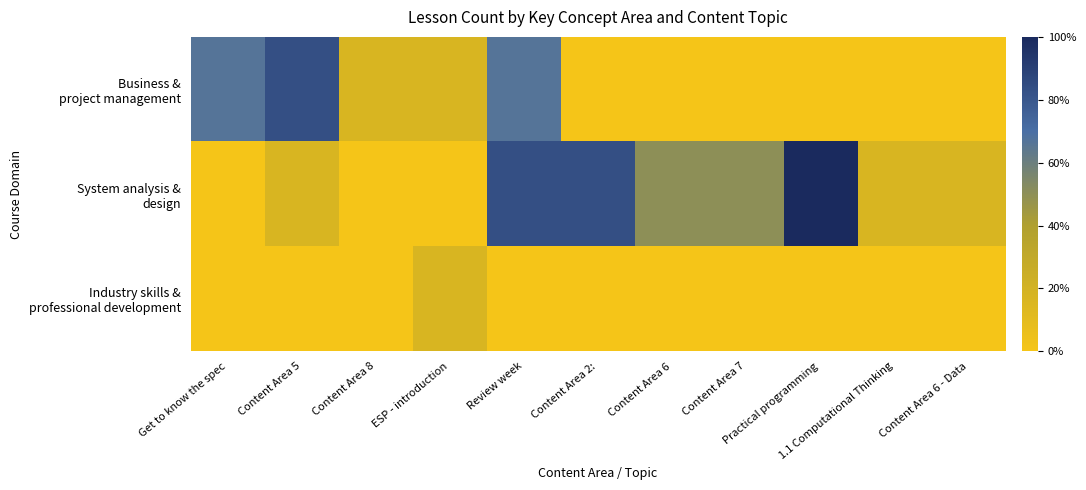

Count the number of data series in this chart.

3